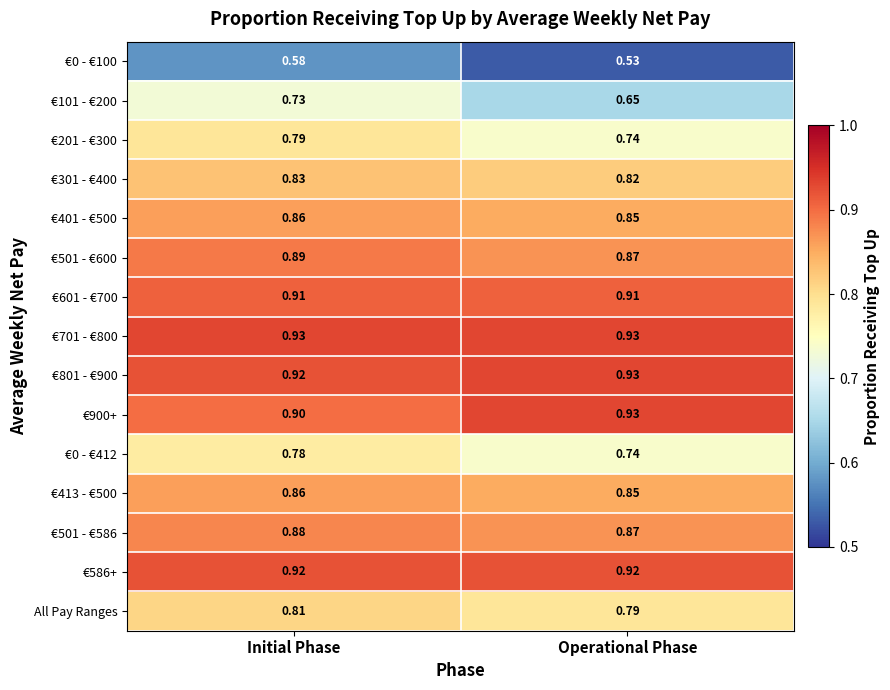

List the labels in order of €900+ value, smallest first.

Initial Phase, Operational Phase